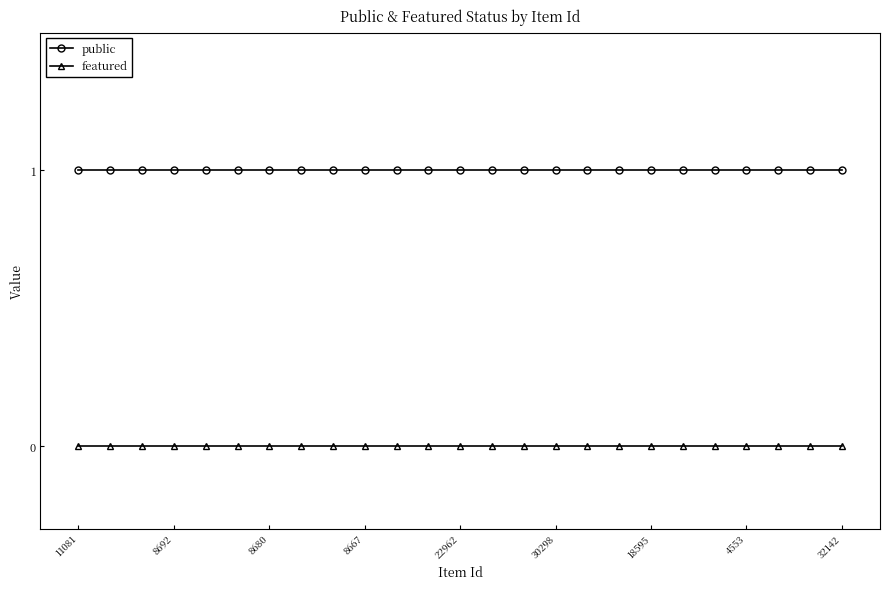

Which series has the largest total across all categories?

public